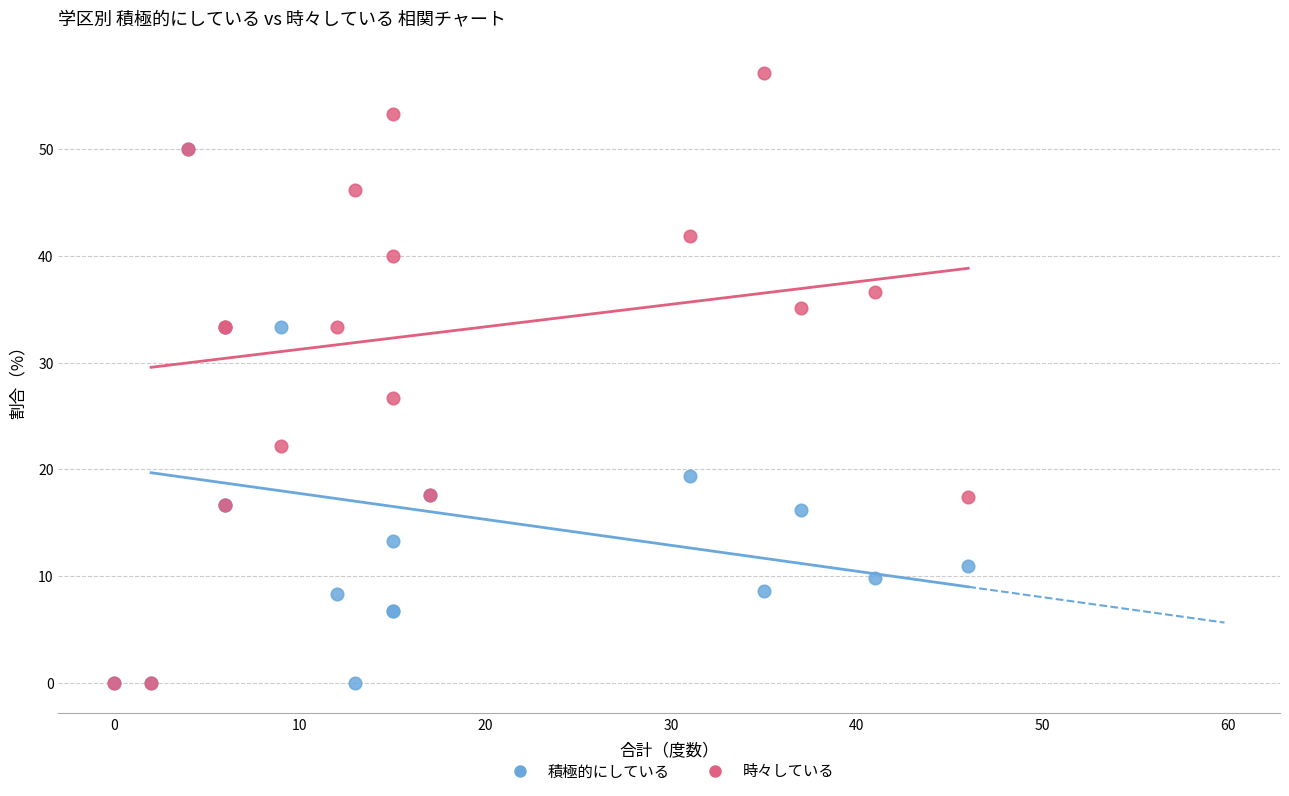

Which series has the largest Y range (max minus min)?

時々している